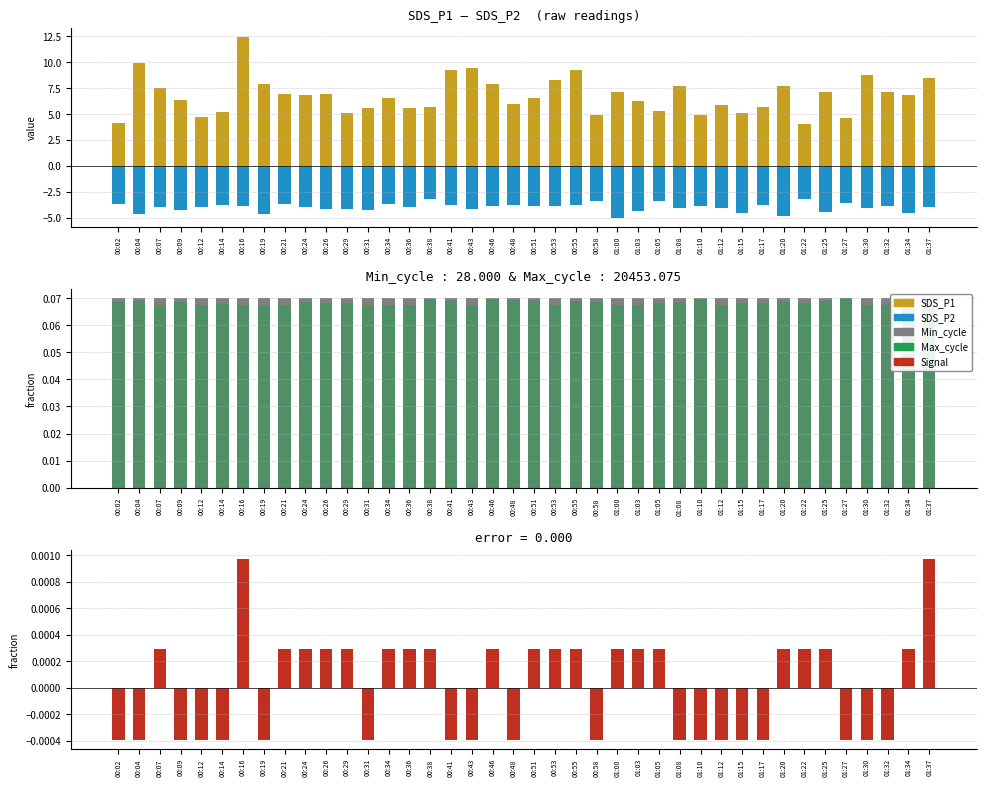

Count the number of data series in this chart.

5